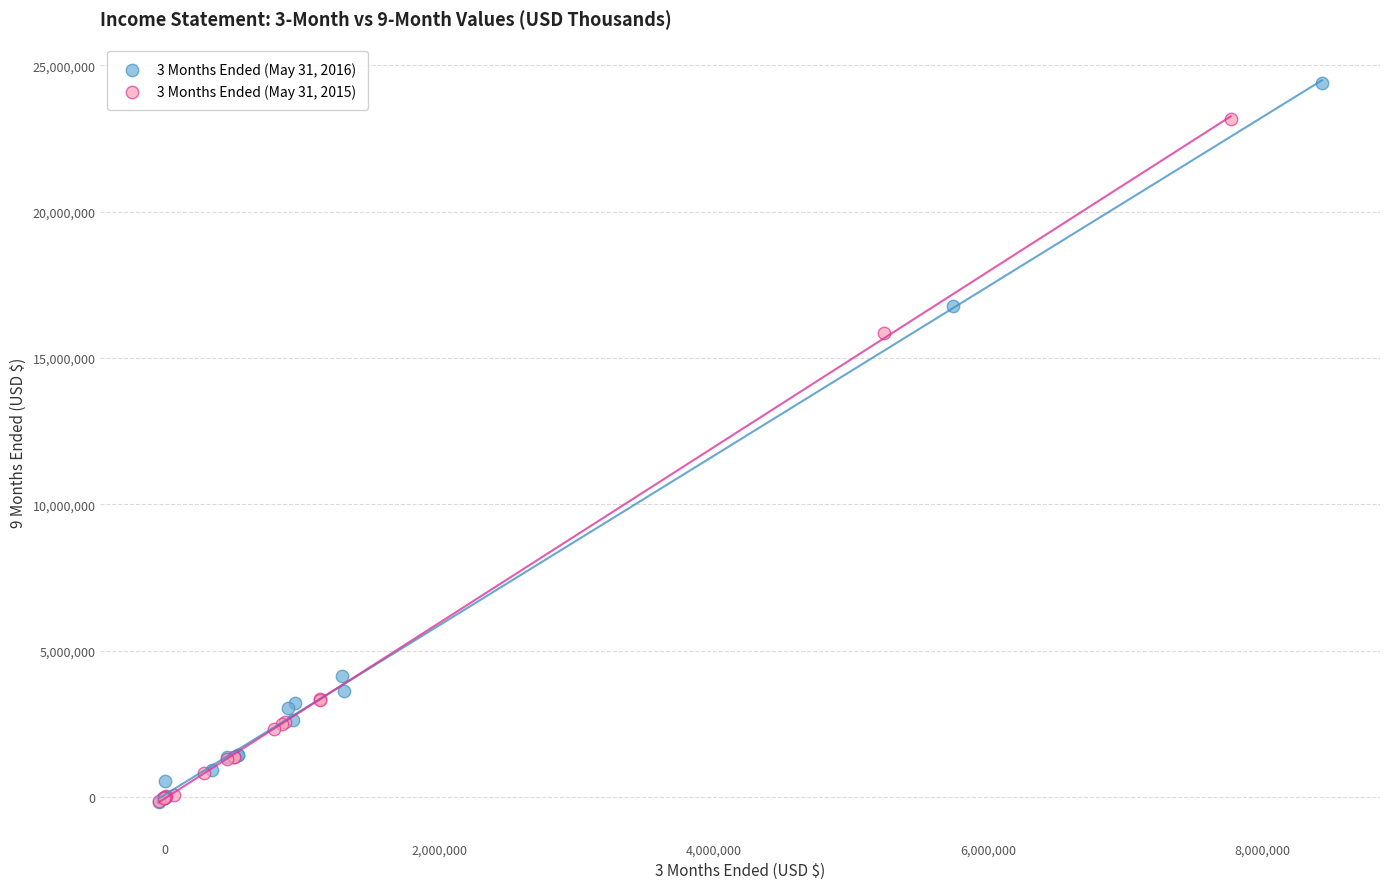

Which series has the widest spread of Y values?

3 Months Ended (May 31, 2016)